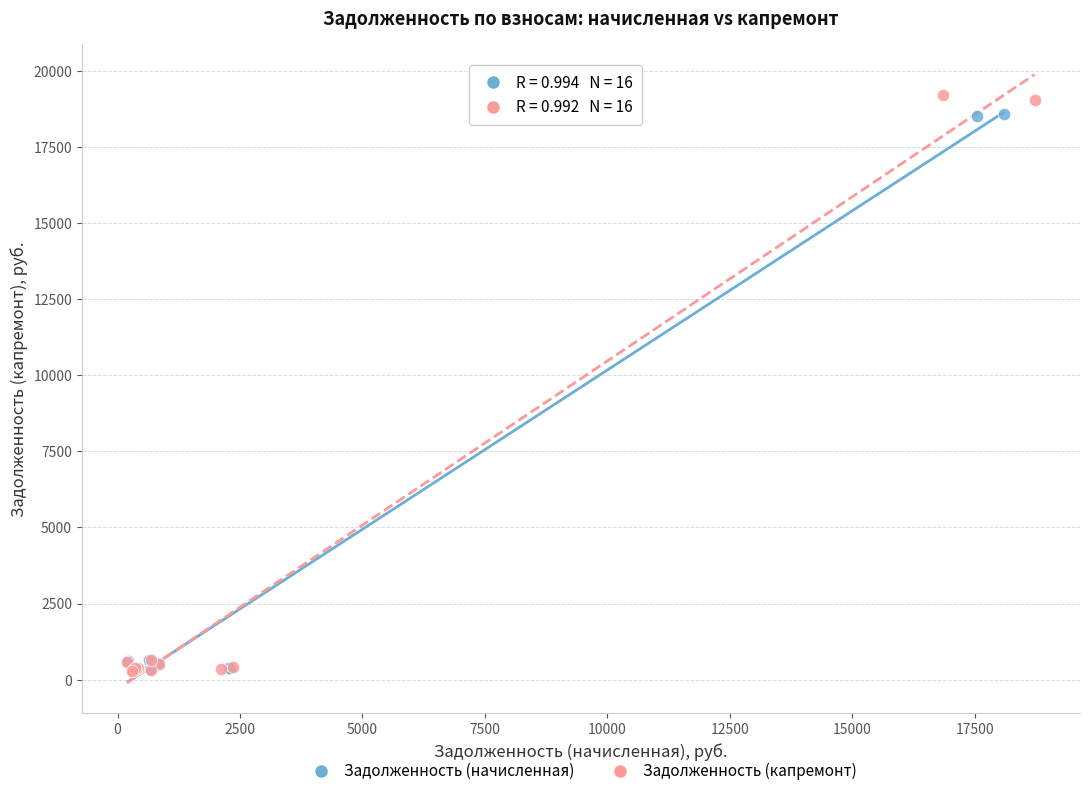

Which series has the widest spread of Y values?

Задолженность (капремонт)